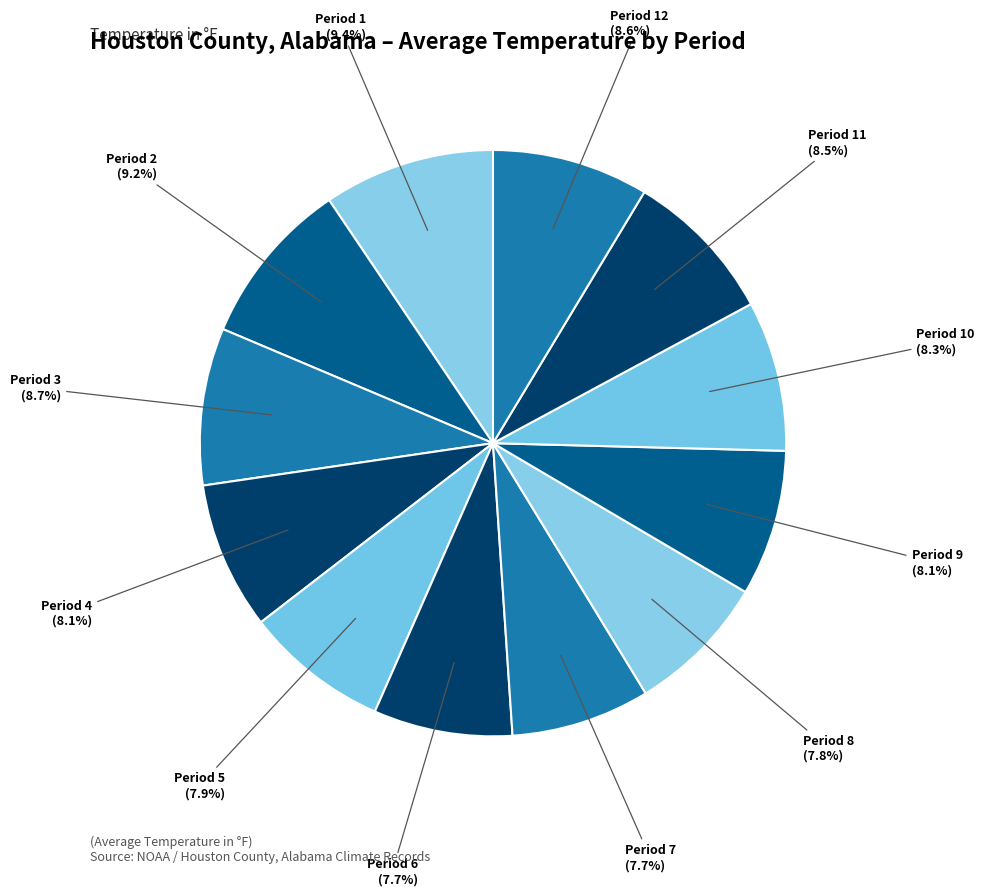

Which category has the biggest portion of the pie?

Period 1